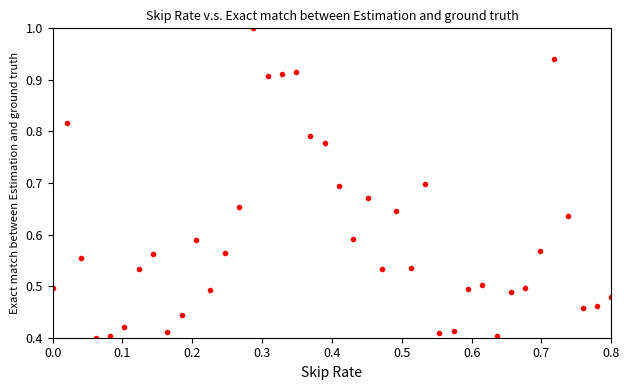

Count the number of points in this scatter plot.

40